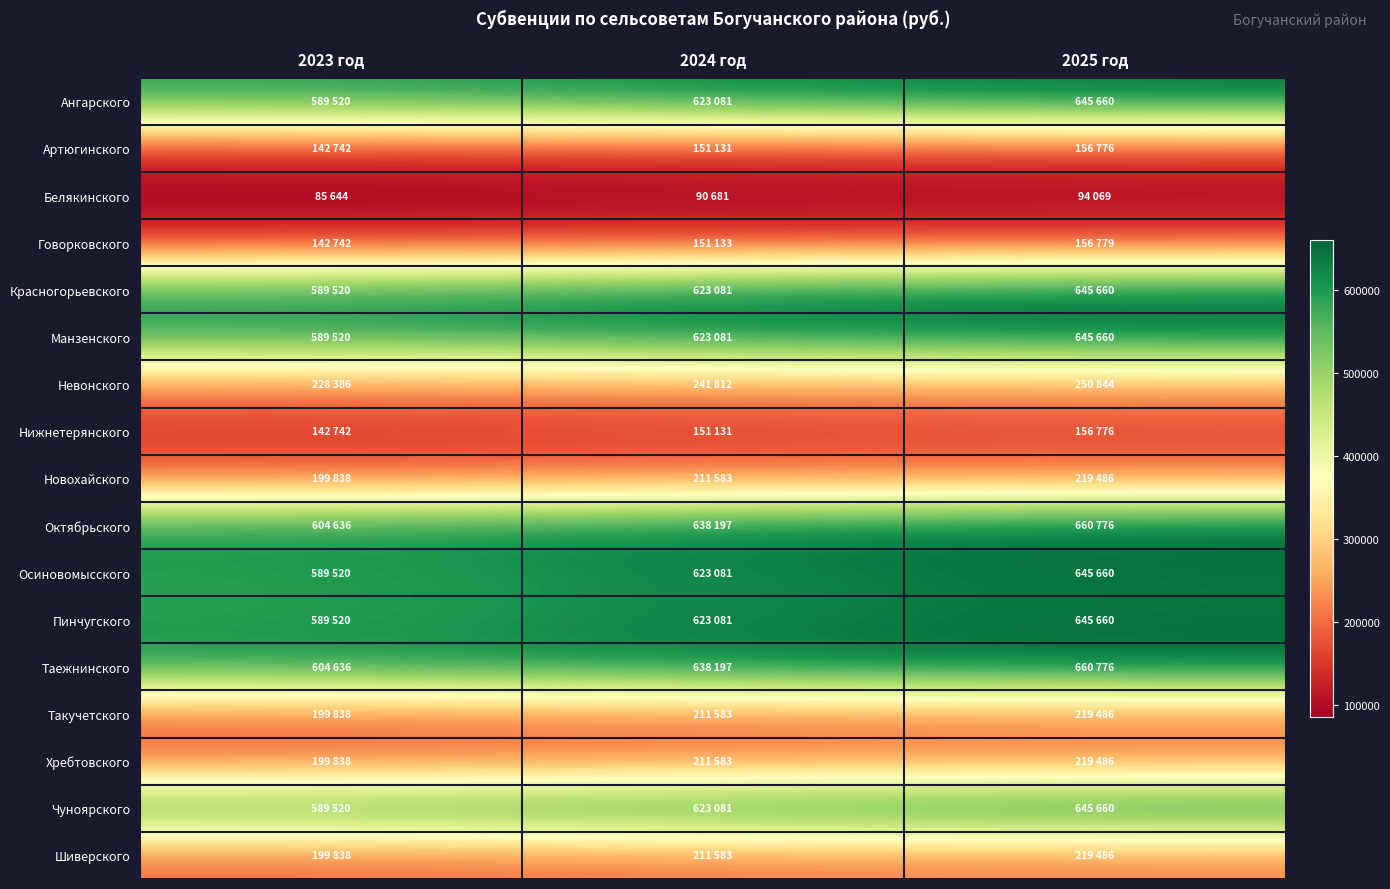

What is the total value across all series at 2024 год?

6647100